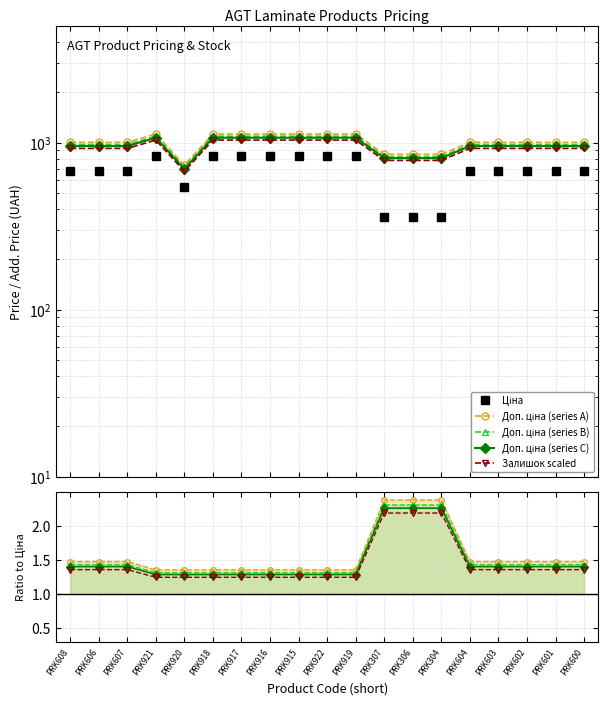

In Ціна, how many points are lower than both neighbors (excluding endpoints)?

1